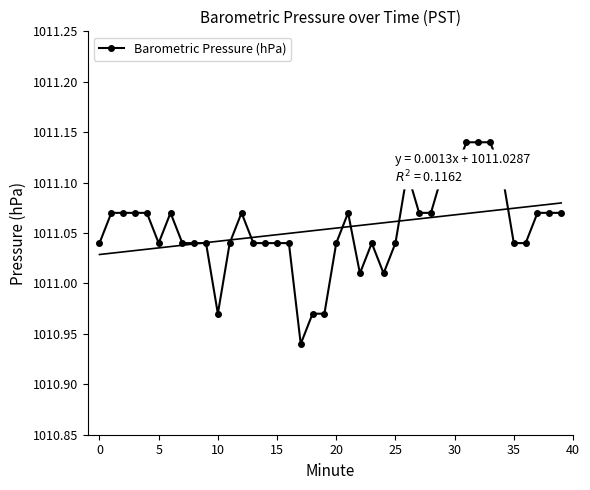

The Barometric Pressure (hPa) series shows 1400.4 at 15. True or false?

False